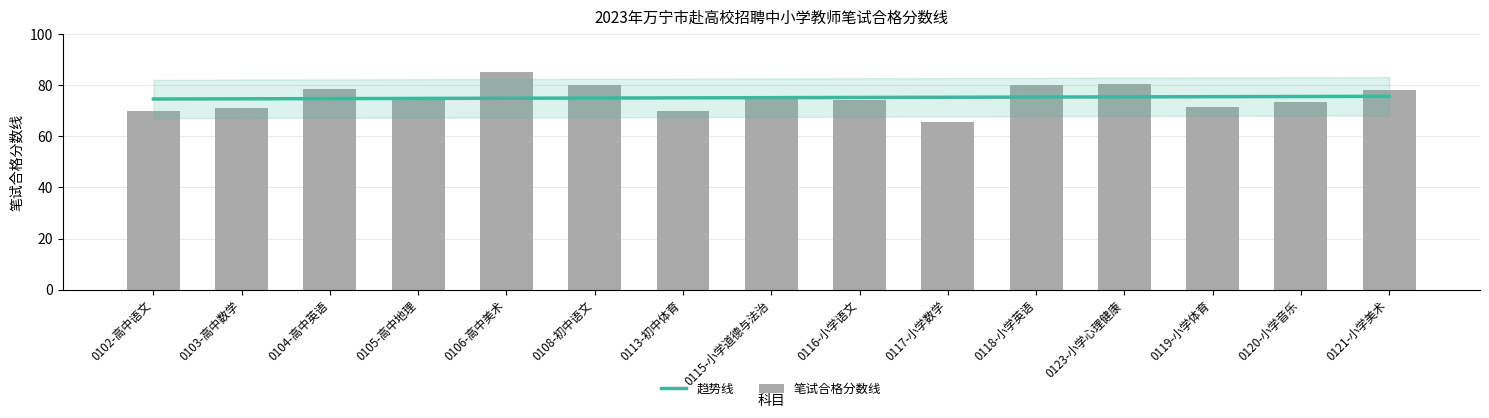

Reading right to left, list all the values displayed in this chart.

78.0	73.5	71.3	80.6	80.0	65.4	74.1	75.0	70.0	80.0	85.0	74.0	78.5	71.0	70.0